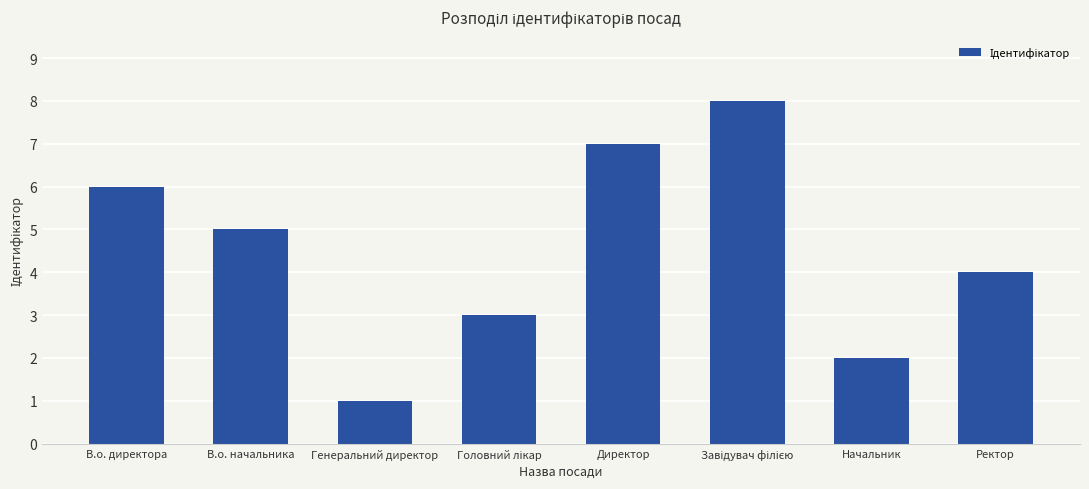

Which category has the lowest value across all series?

Генеральний директор